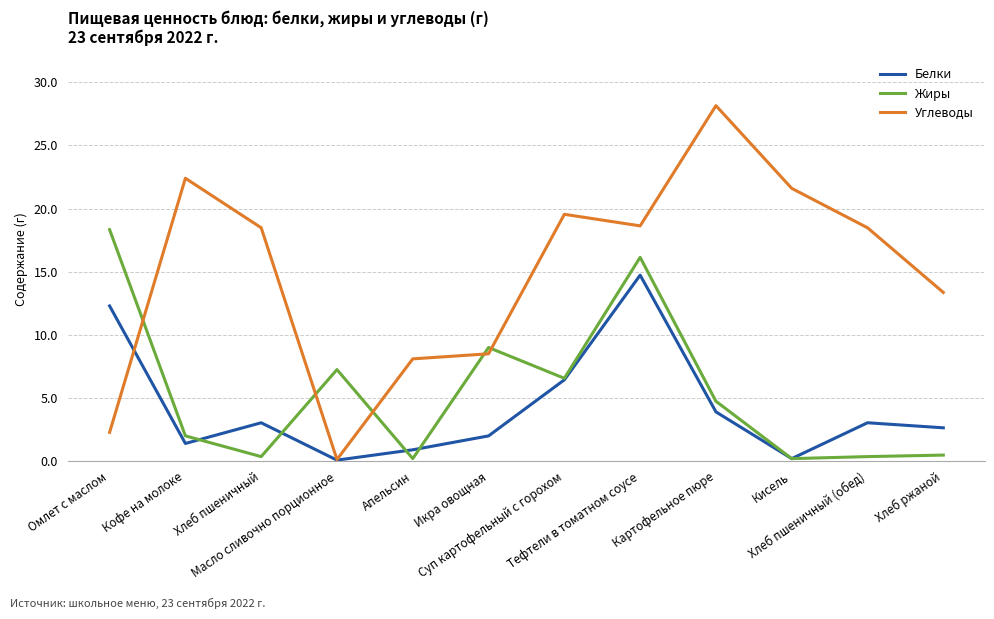

Rank the series by their maximum value, from lowest to highest.

Белки, Жиры, Углеводы